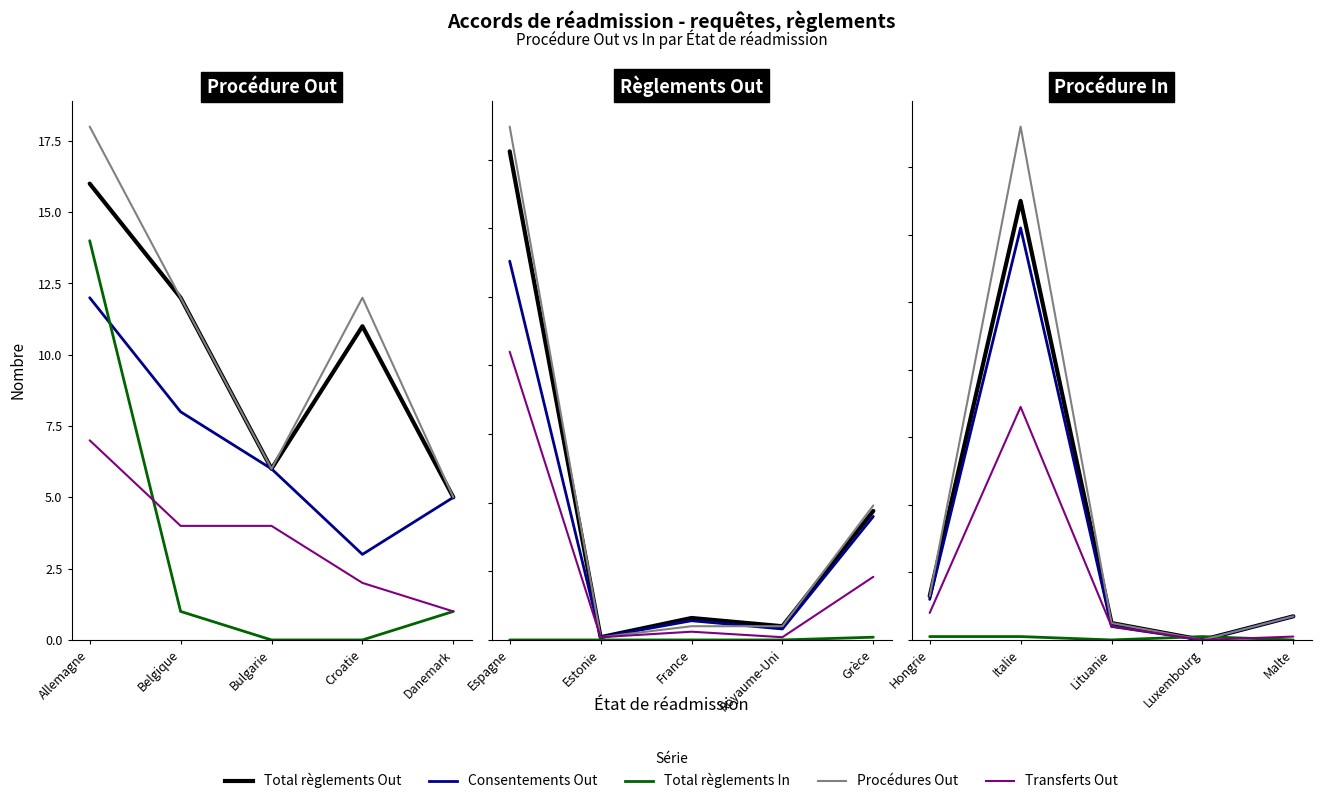

How many intersections are there between Consentements Out and Total règlements In?

2